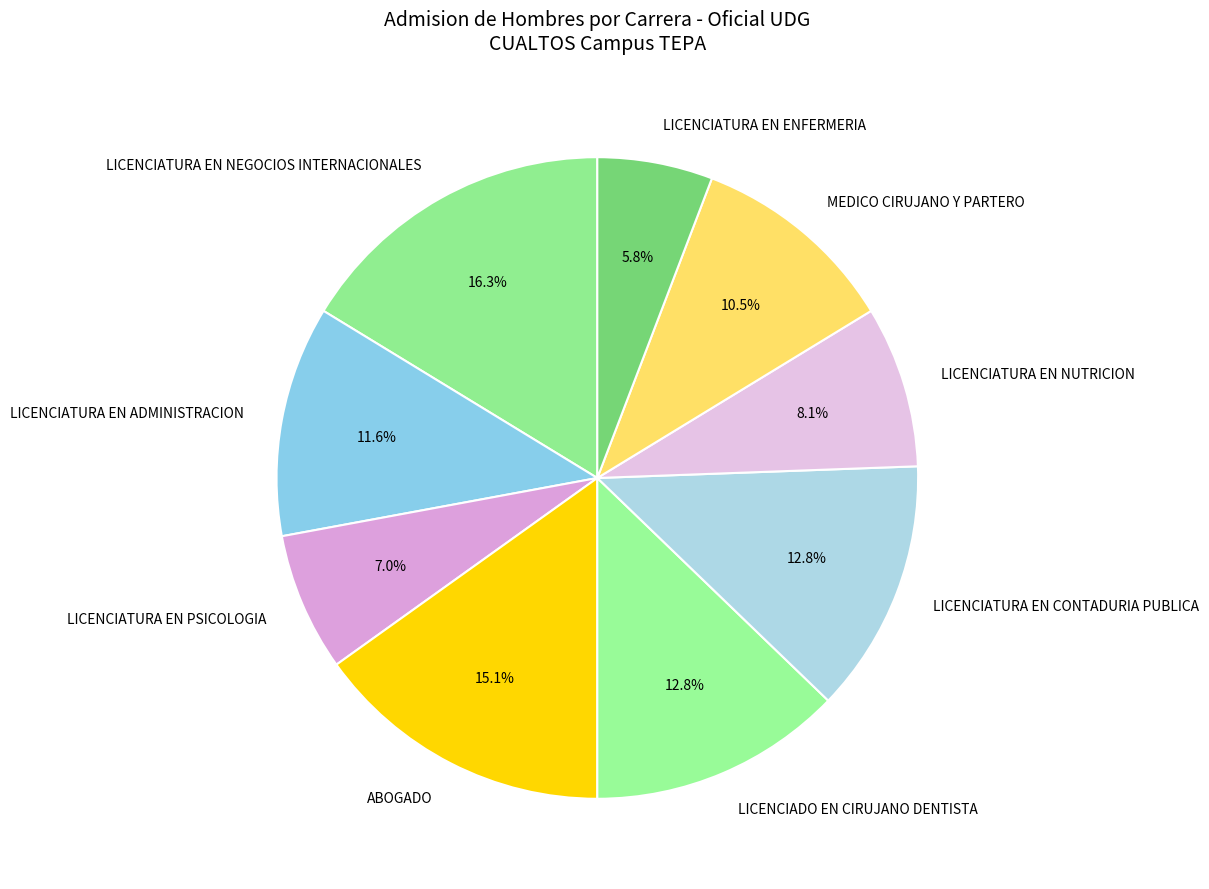

To the nearest percent, what is the difference between the ABOGADO and LICENCIATURA EN NEGOCIOS INTERNACIONALES slice percentages?

1%